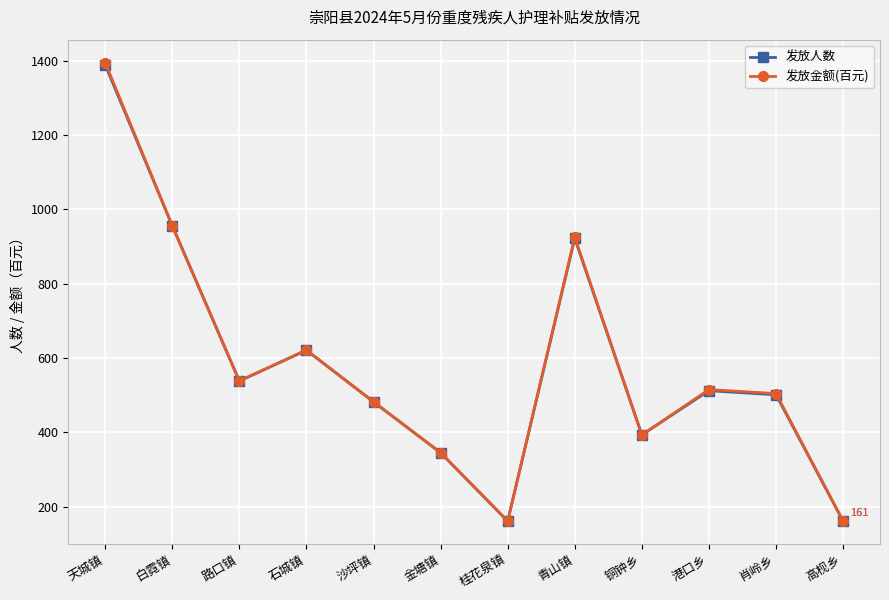

Which series has the largest range (max minus min)?

发放金额(百元)